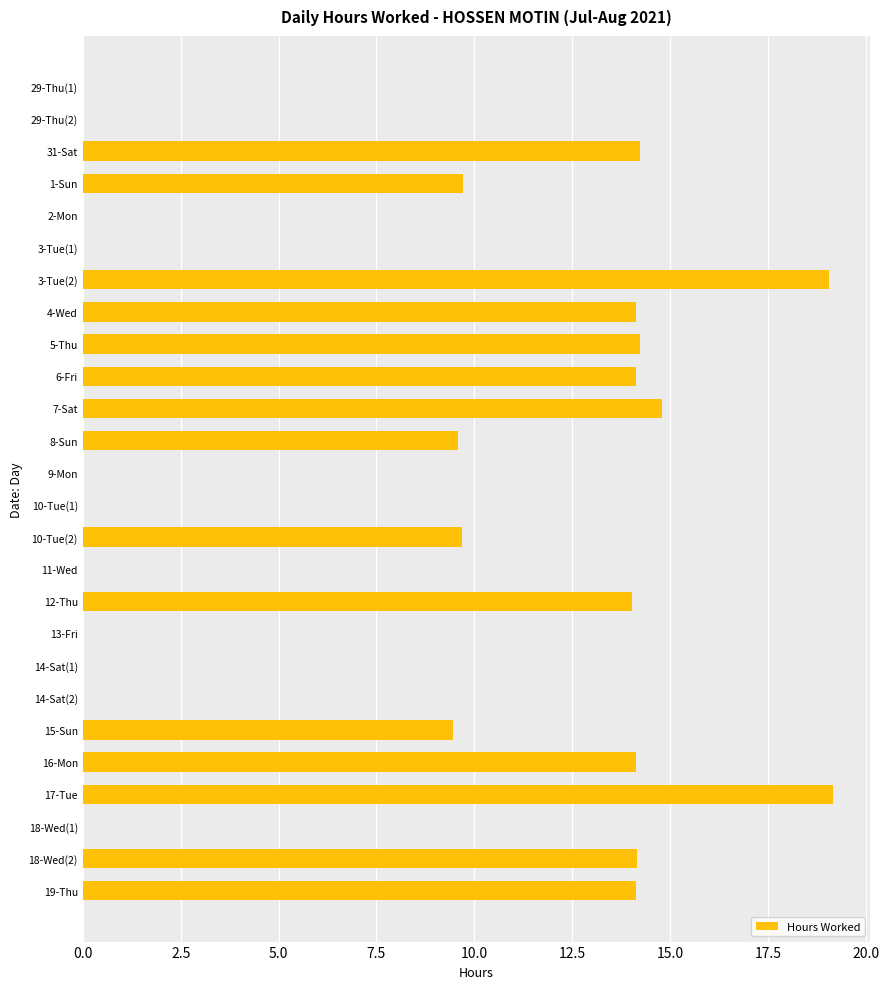

Is it true that the value at 3-Tue(2) is 19.1?

True